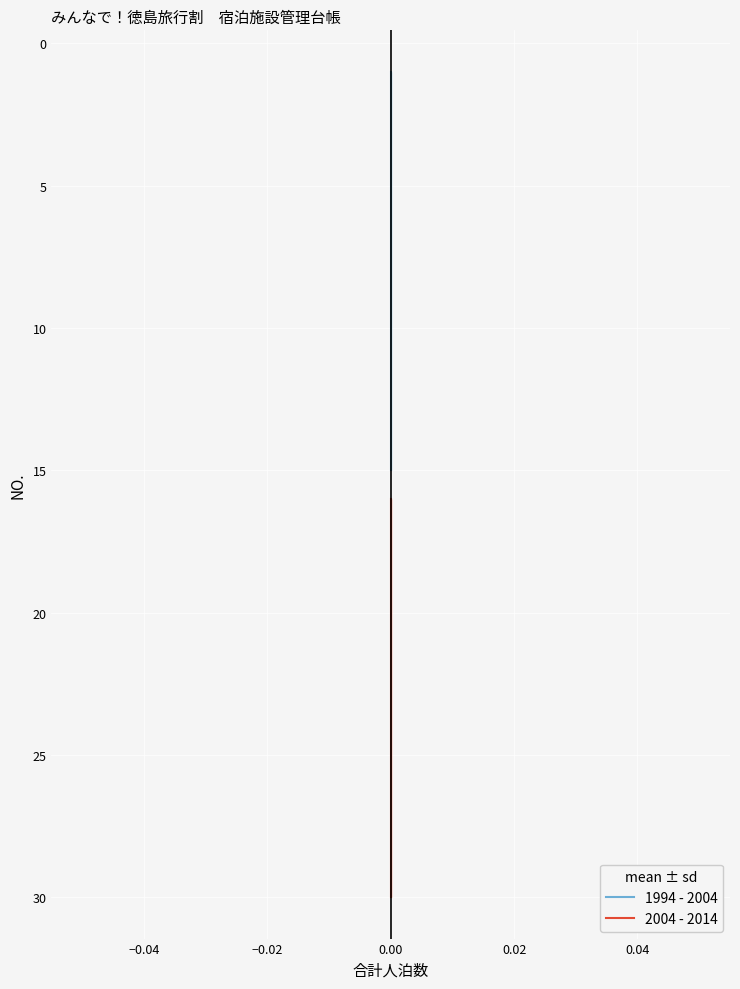

What is the value of the 1994 - 2004 point at the 10th from the left?

1